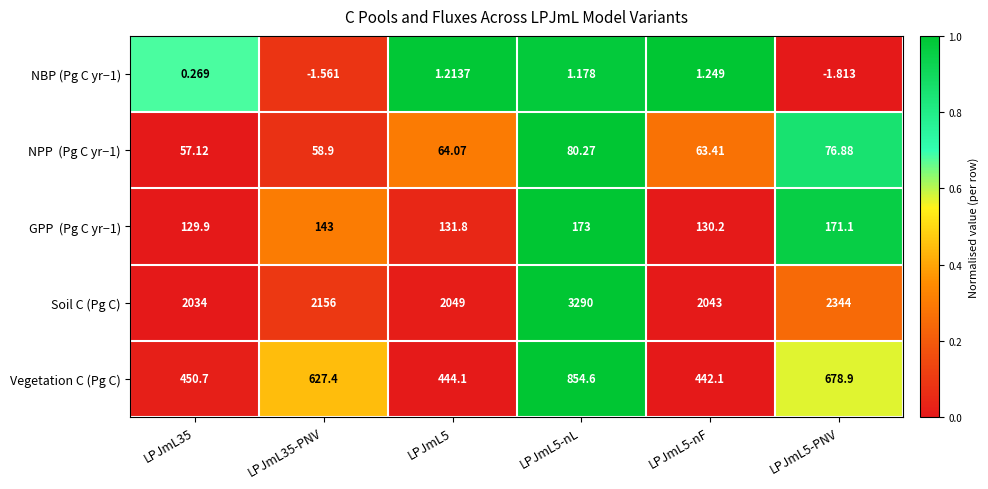

Which series changed the most between LPJmL5-nL and LPJmL5-nF?

Soil C (Pg C)